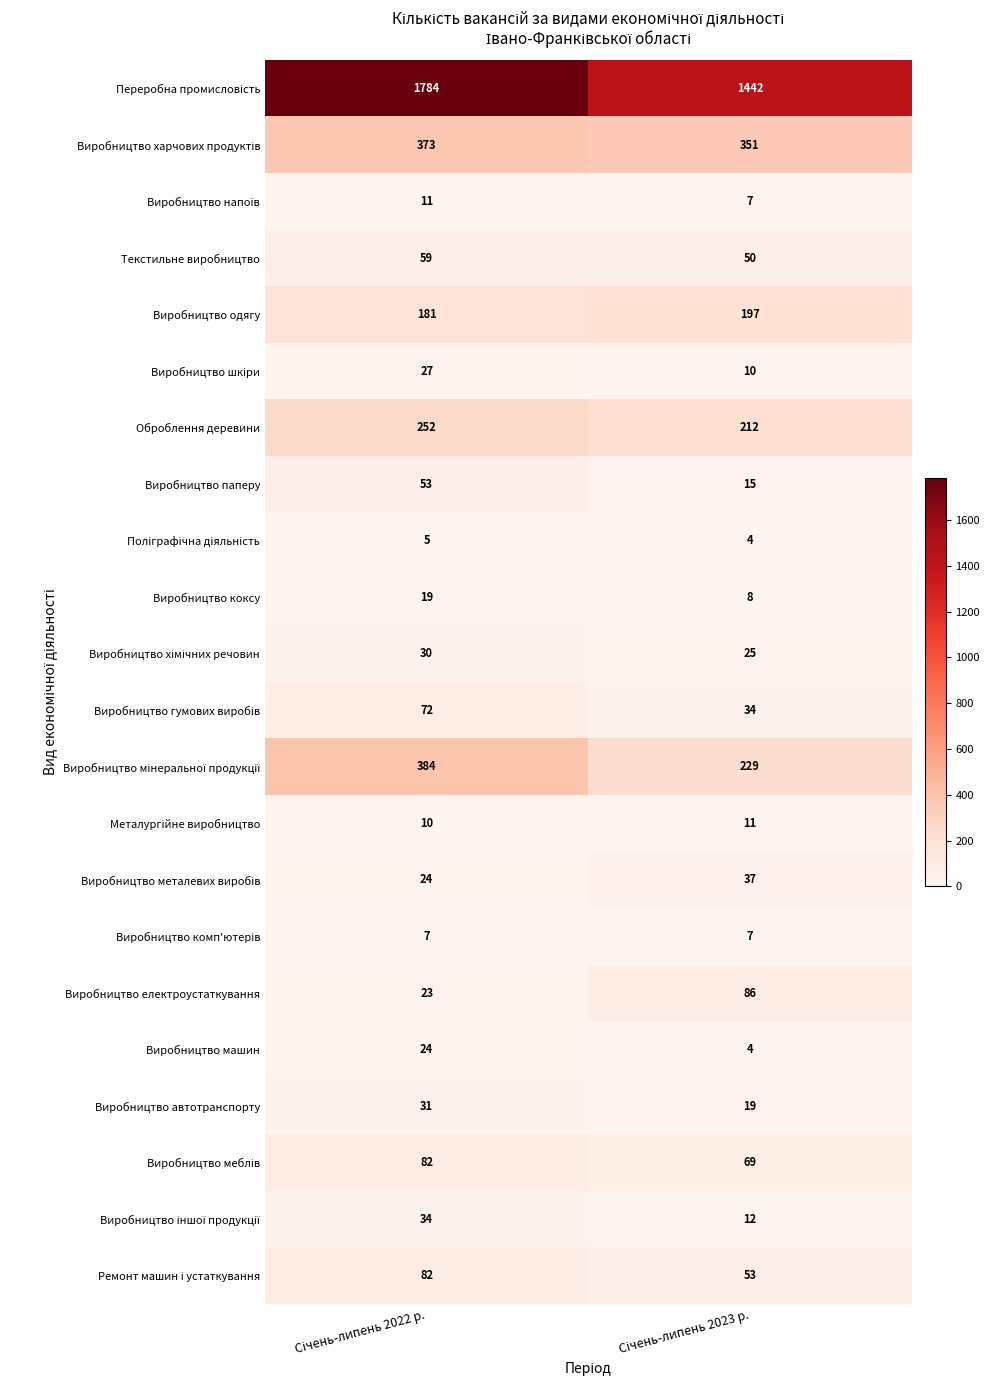

What is the maximum value for Виробництво машин?

24